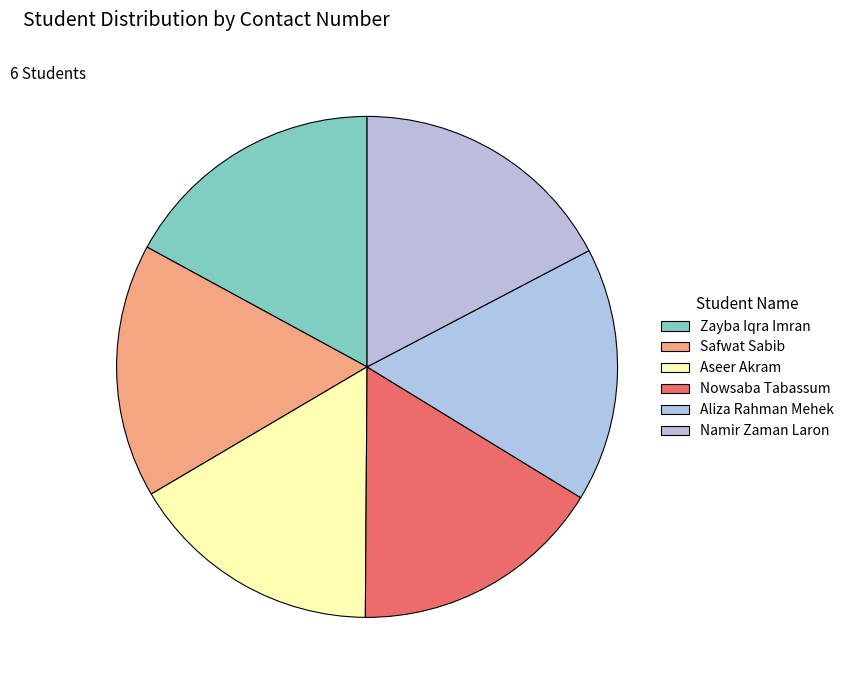

What percentage is the Nowsaba Tabassum slice, to the nearest percent?

16%